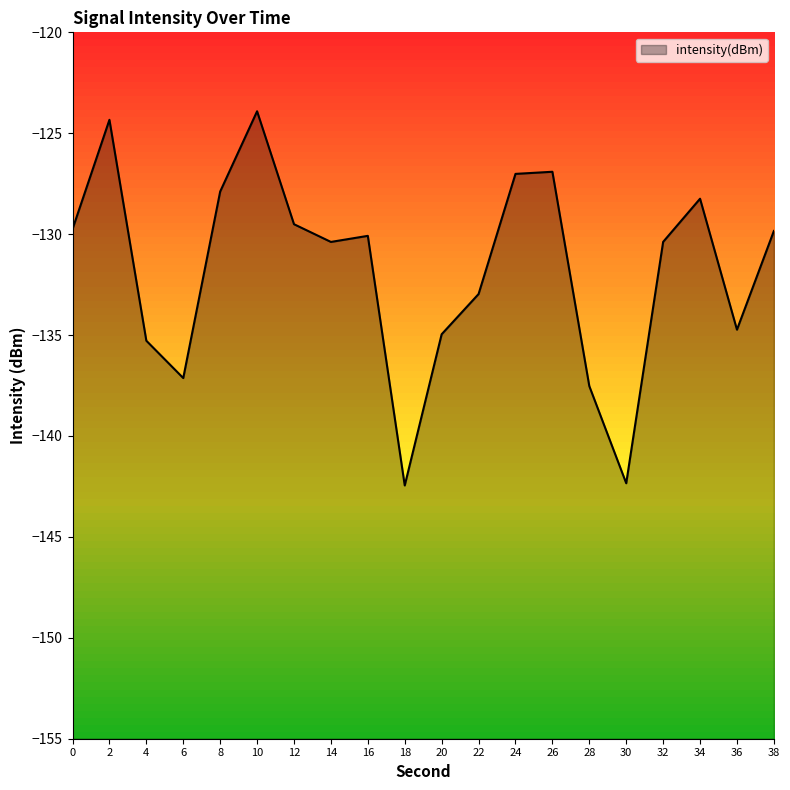

At which category does the data reach its first local valley?

6